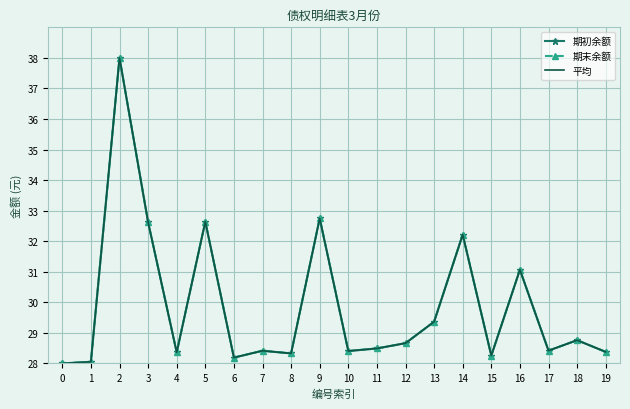

What is the average value of the 期末余额 series?

29.9